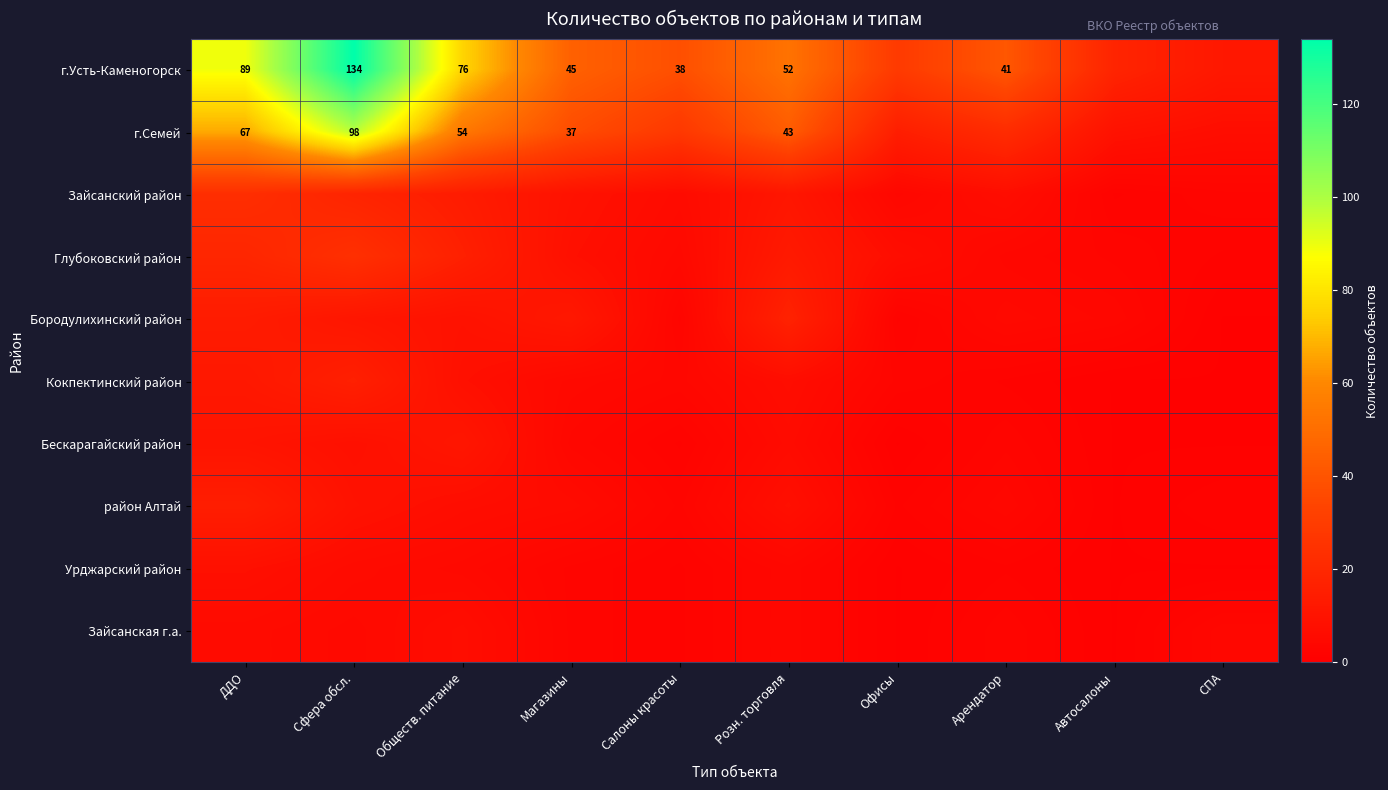

The г.Семей series shows 57 at Розн. торговля. True or false?

False